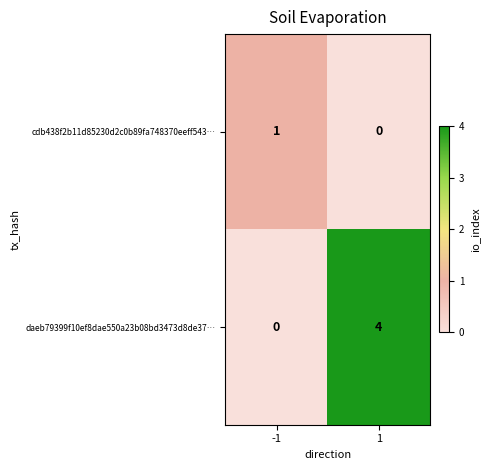

Reading left to right, transcribe all the data shown in this chart.

cdb438f2b11d85230d2c0b89fa748370eeff543…: 1	0
daeb79399f10ef8dae550a23b08bd3473d8de37…: 0	4